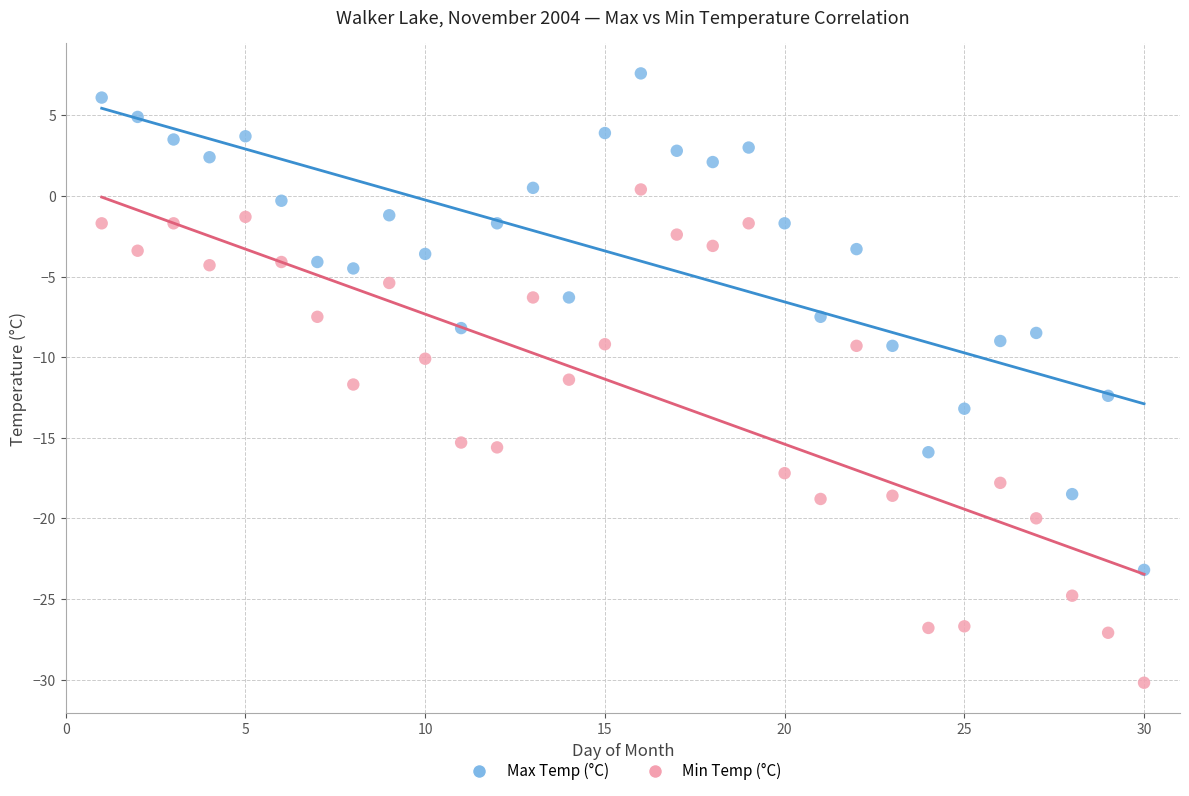

Which series reaches the maximum Y coordinate?

Max Temp (°C)